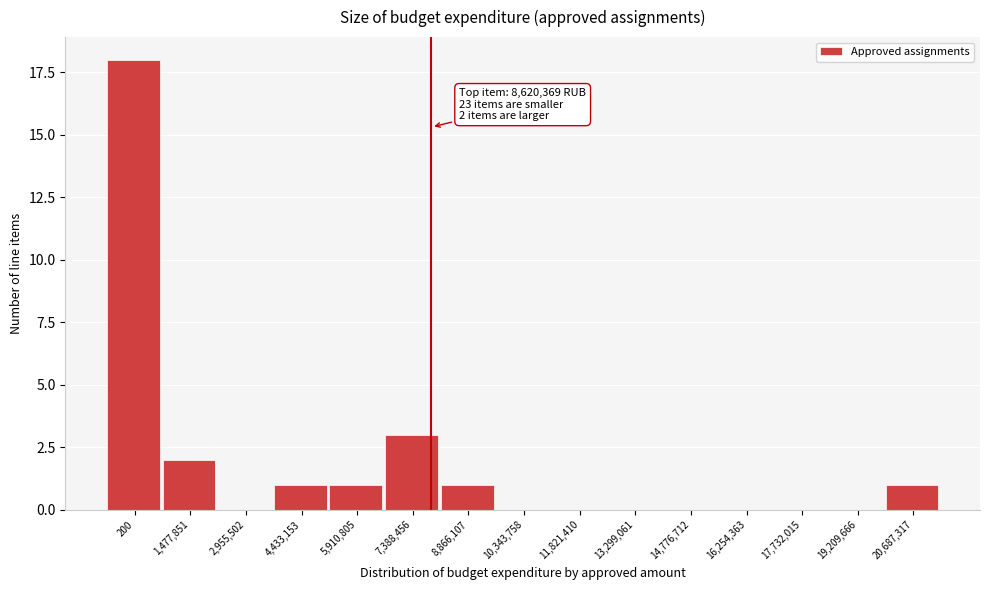

Reading left to right, transcribe all the data shown in this chart.

200=18	1,477,851=2	2,955,502=0	4,433,153=1	5,910,805=1	7,388,456=3	8,866,107=1	10,343,758=0	11,821,410=0	13,299,061=0	14,776,712=0	16,254,363=0	17,732,015=0	19,209,666=0	20,687,317=1